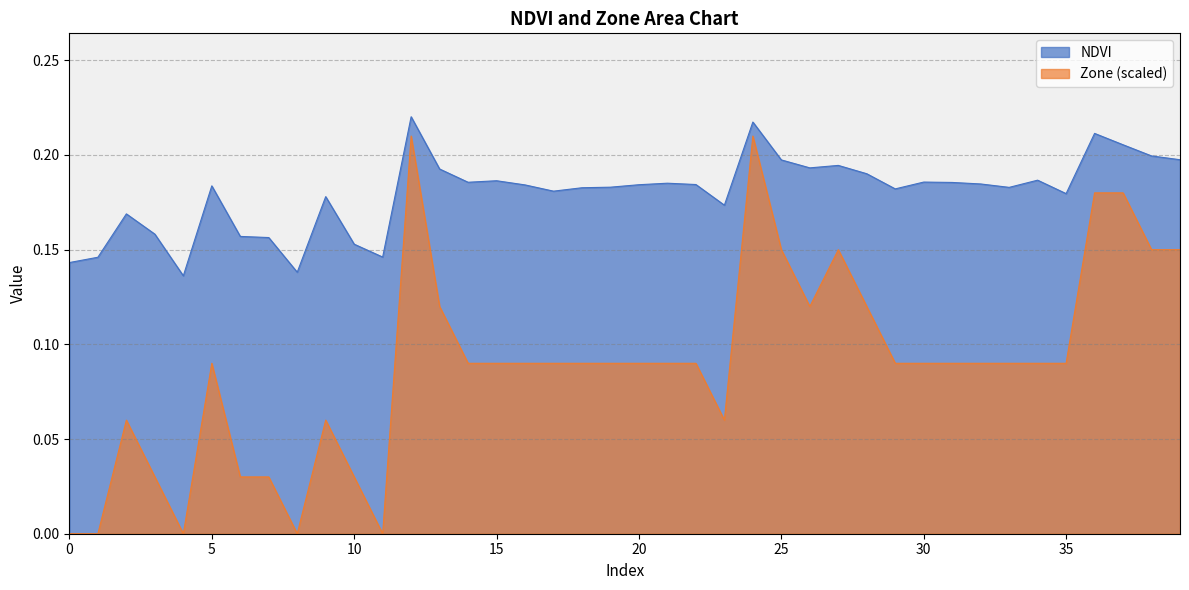

True or false: NDVI and Zone cross at least once.

False